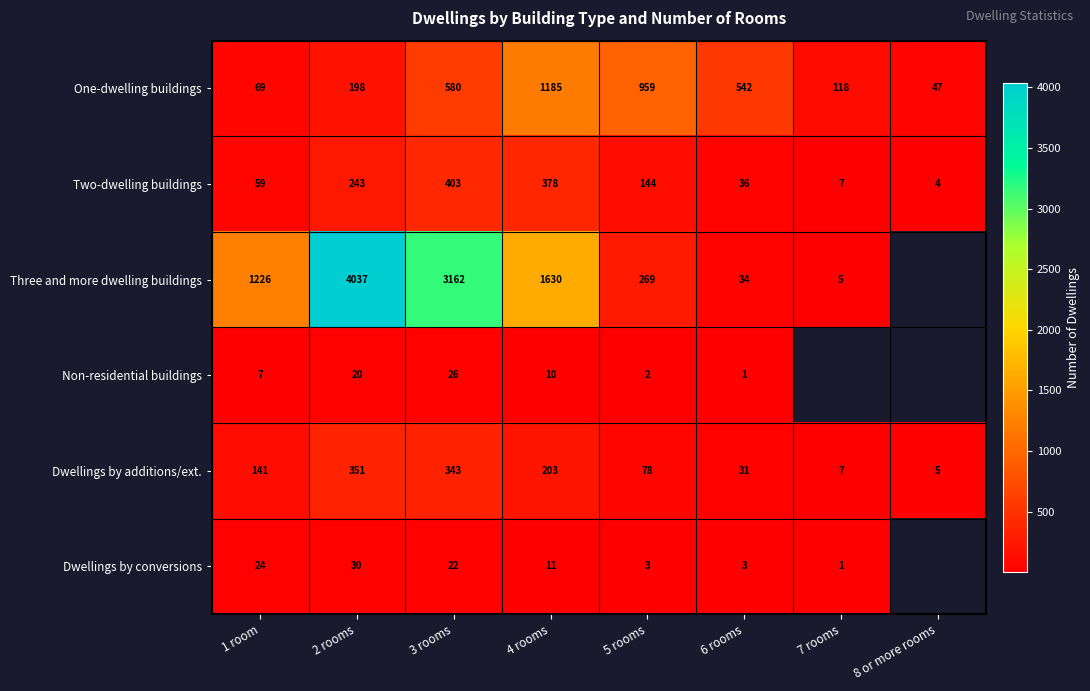

At which label is One-dwelling buildings closest to 616?

3 rooms